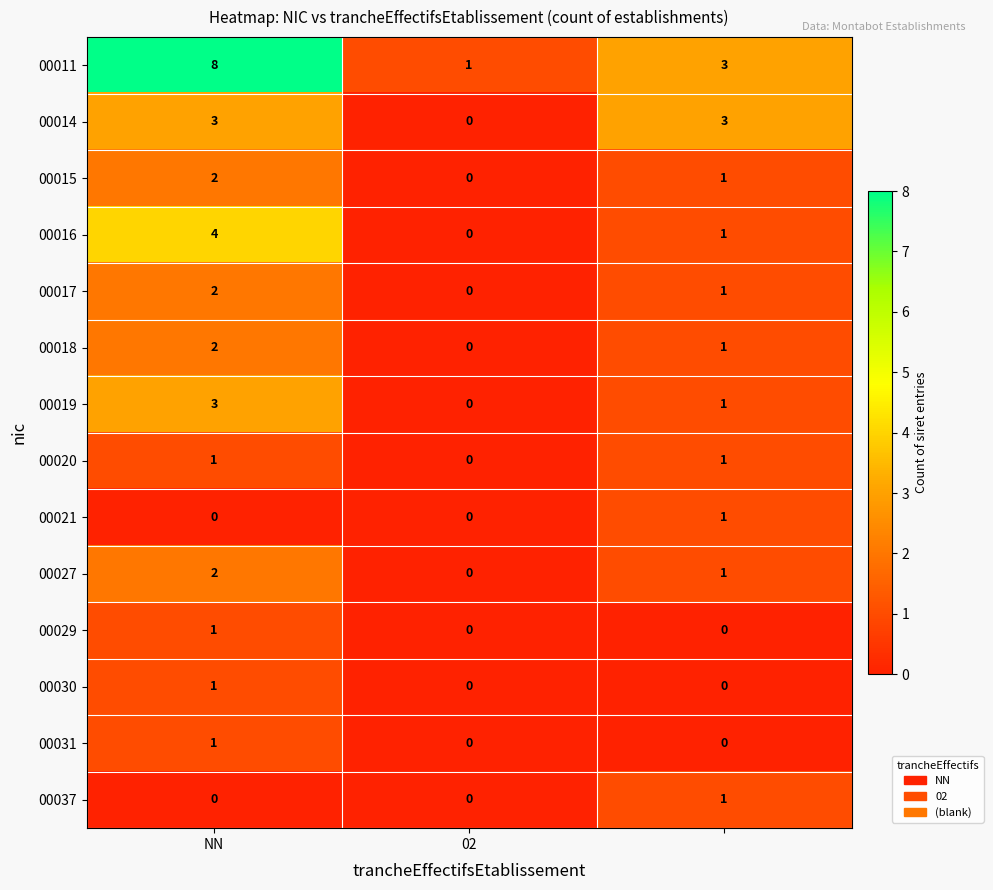

What is the sum of all 00027 values?

3